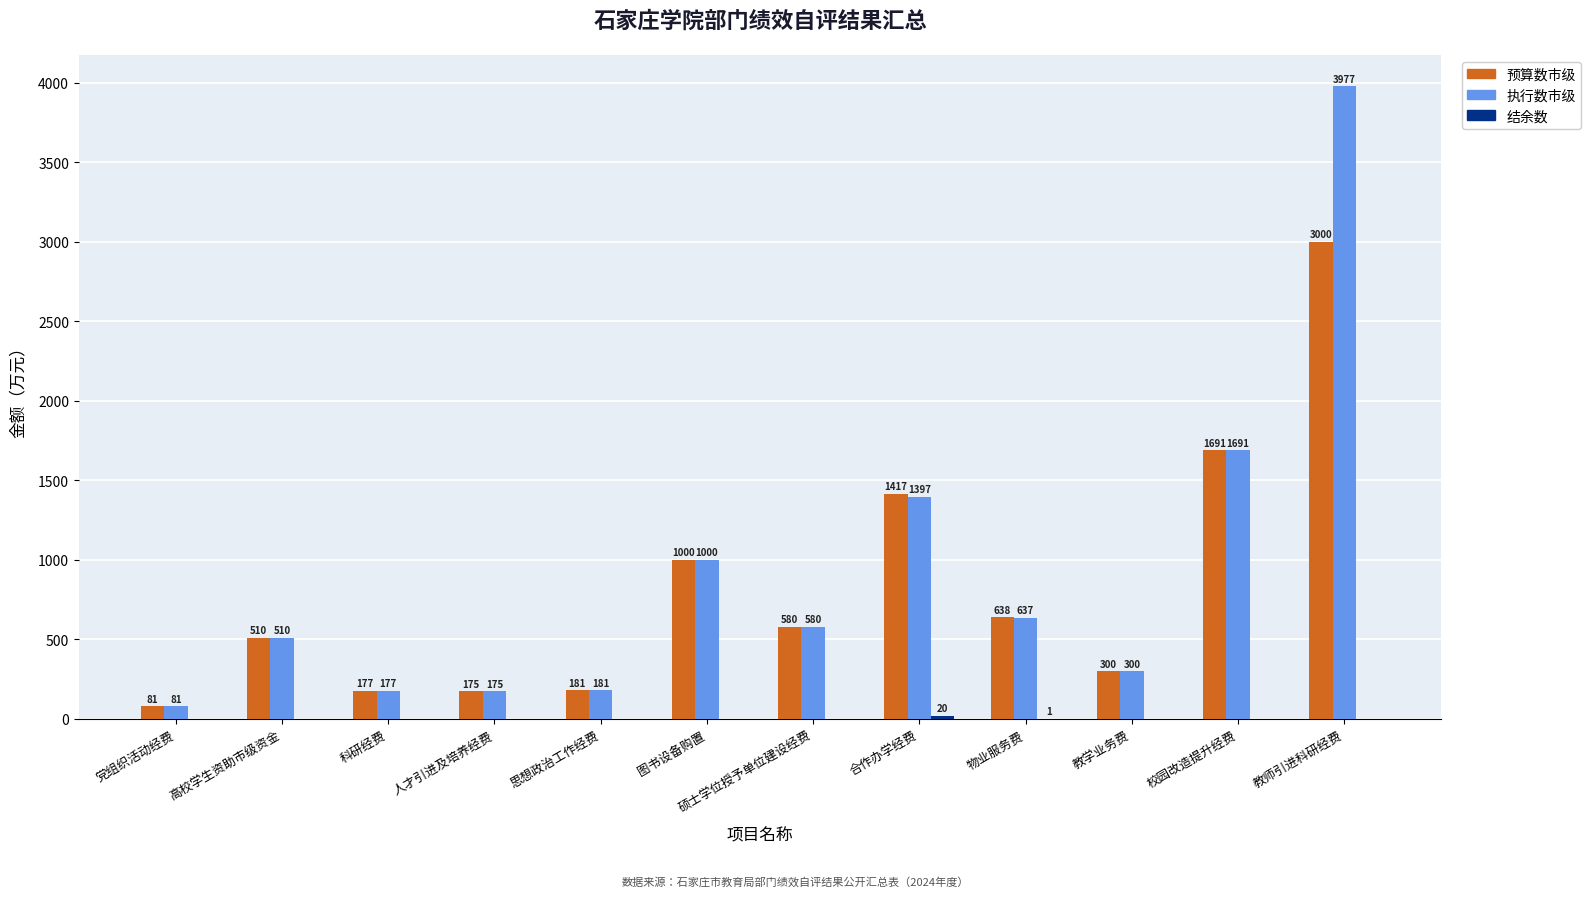

What is the approximate value of 预算数市级 at 人才引进及培养经费?

175.0